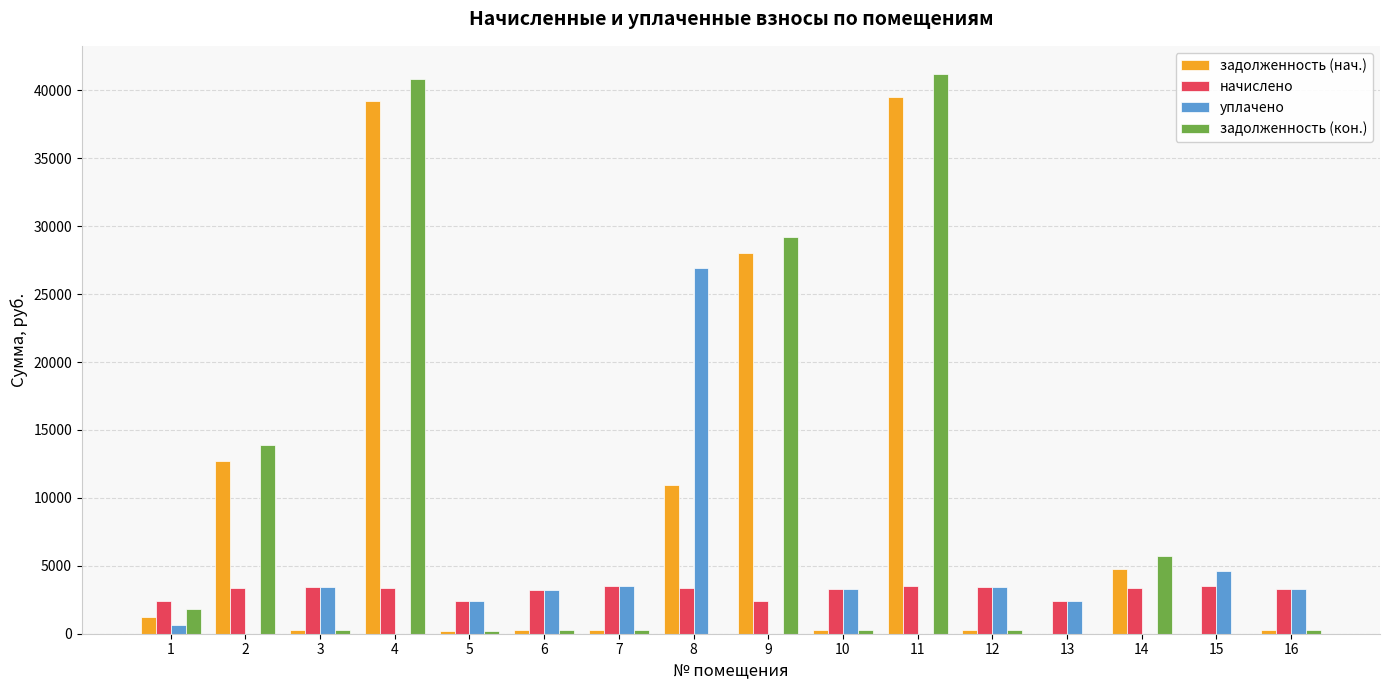

How many values in the начислено series exceed 3348?

8